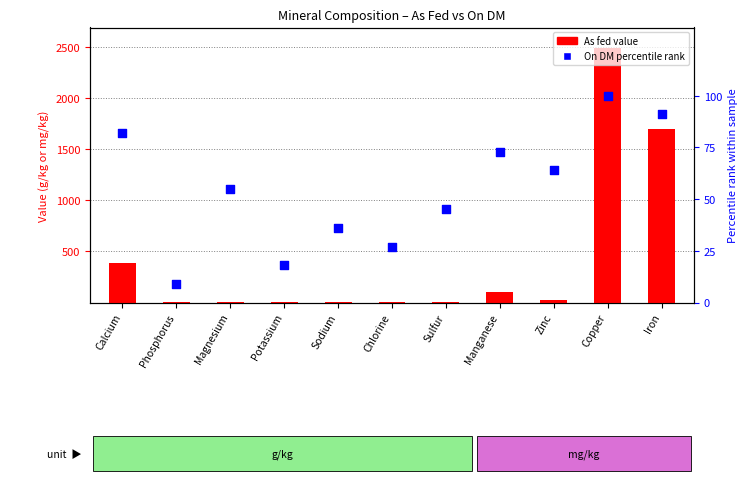

Which series has the largest total across all categories?

As fed